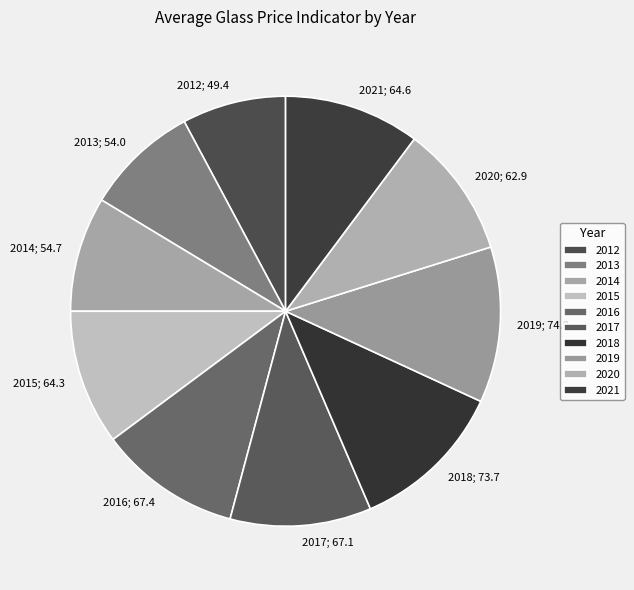

Which category has the smallest portion of the pie?

2012